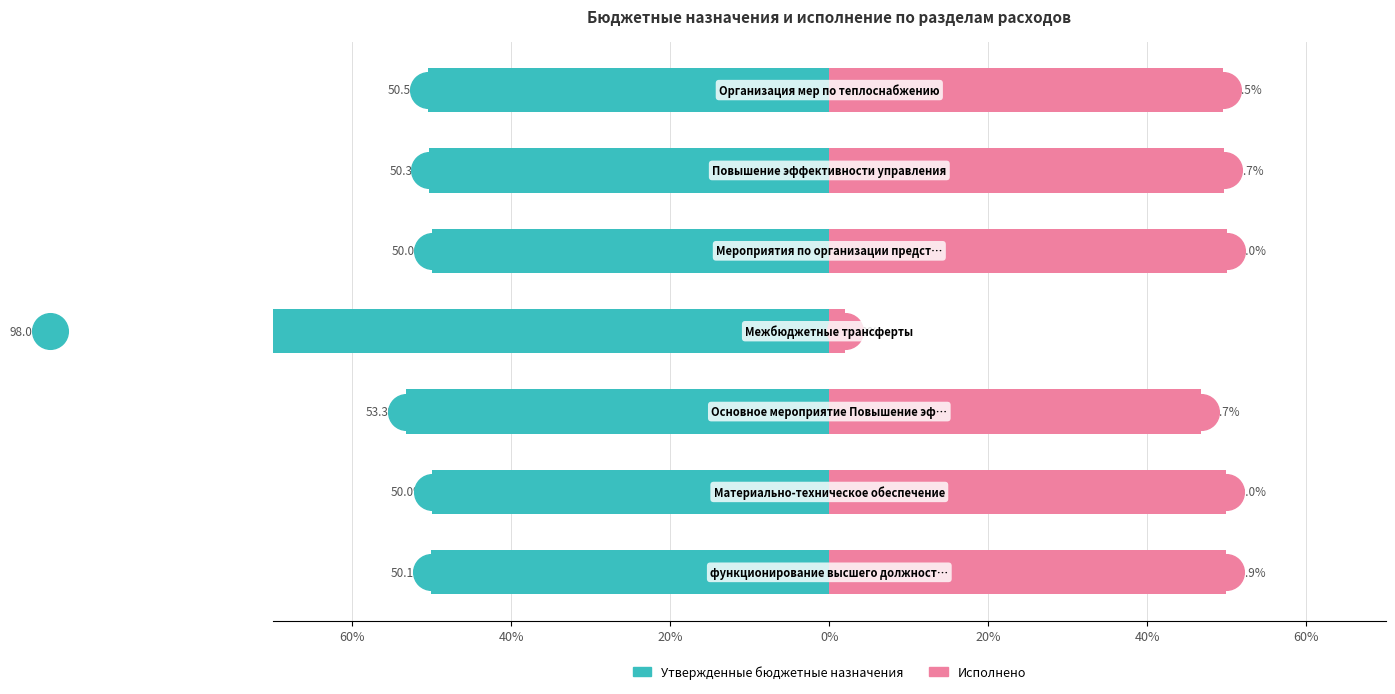

Which series reaches the minimum Y coordinate?

Утвержденные бюджетные назначения